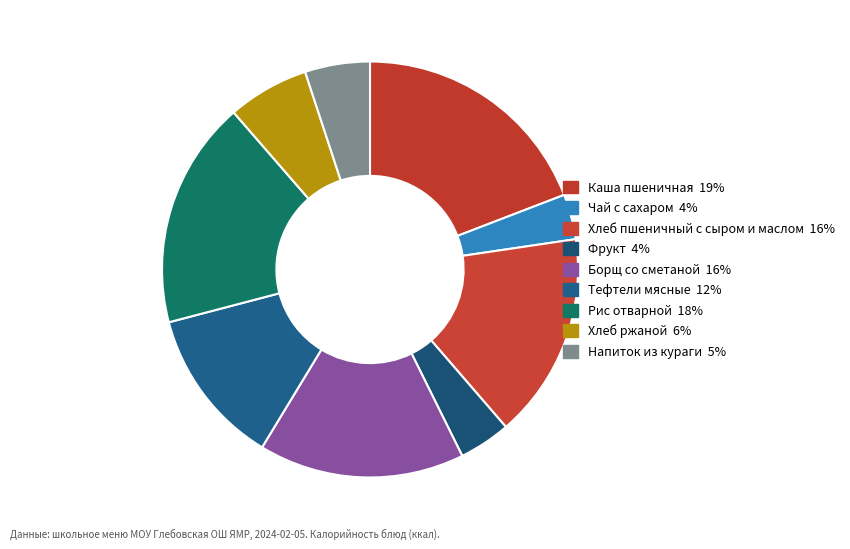

To the nearest percent, what is the difference between the largest and smallest slice percentages?

16%